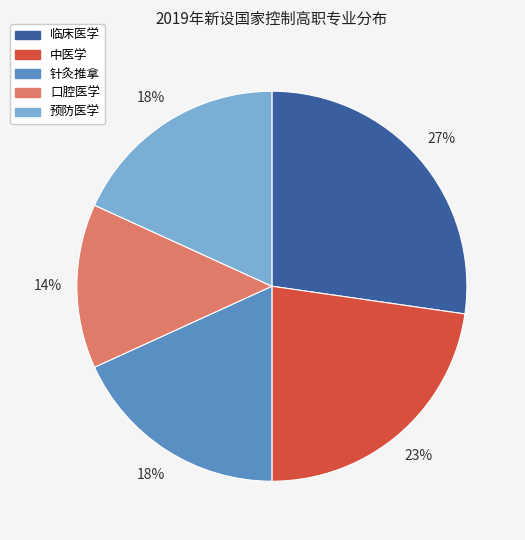

Is the sum of 临床医学 and 预防医学 greater than half?

No